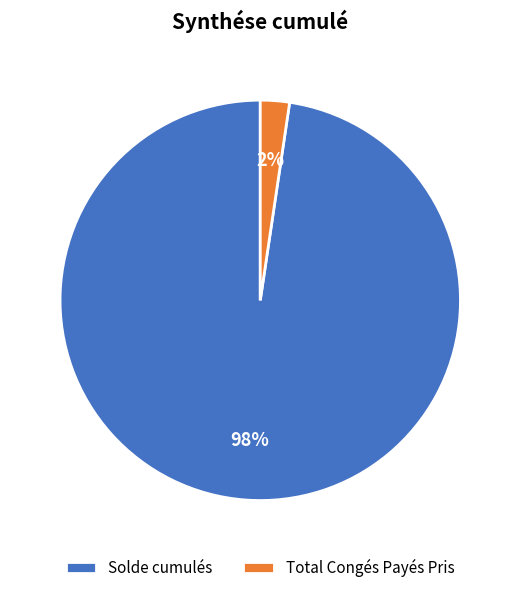

Is Total Congés Payés Pris the majority of the pie?

No